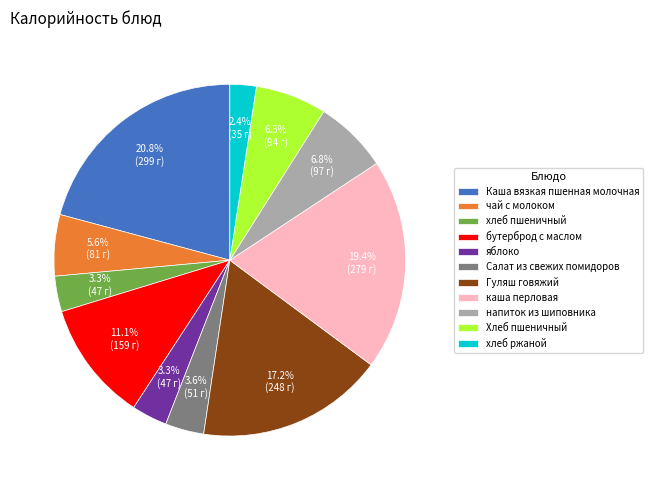

How many slices are in this pie chart?

11